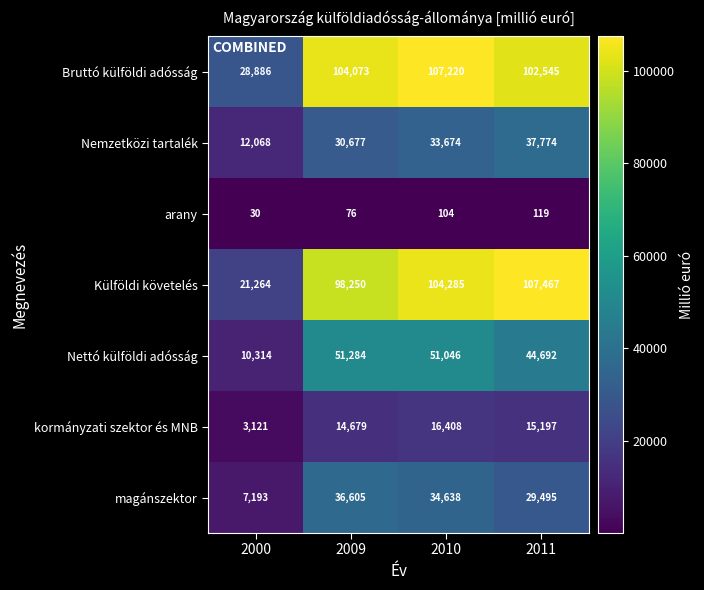

What is the sum of all Nemzetközi tartalék values?

114193